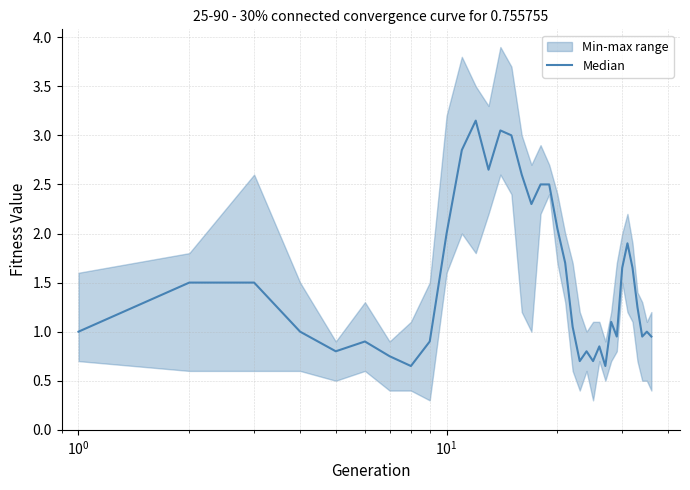

Reading left to right, list all the values displayed in this chart.

1.0	1.5	1.5	1.0	0.8	0.9	0.8	0.6	0.9	2.0	2.9	3.2	2.6	3.0	3.0	2.6	2.3	2.5	2.5	2.0	1.7	1.1	0.7	0.8	0.7	0.9	0.6	1.1	0.9	1.6	1.9	1.6	1.2	0.9	1.0	0.9